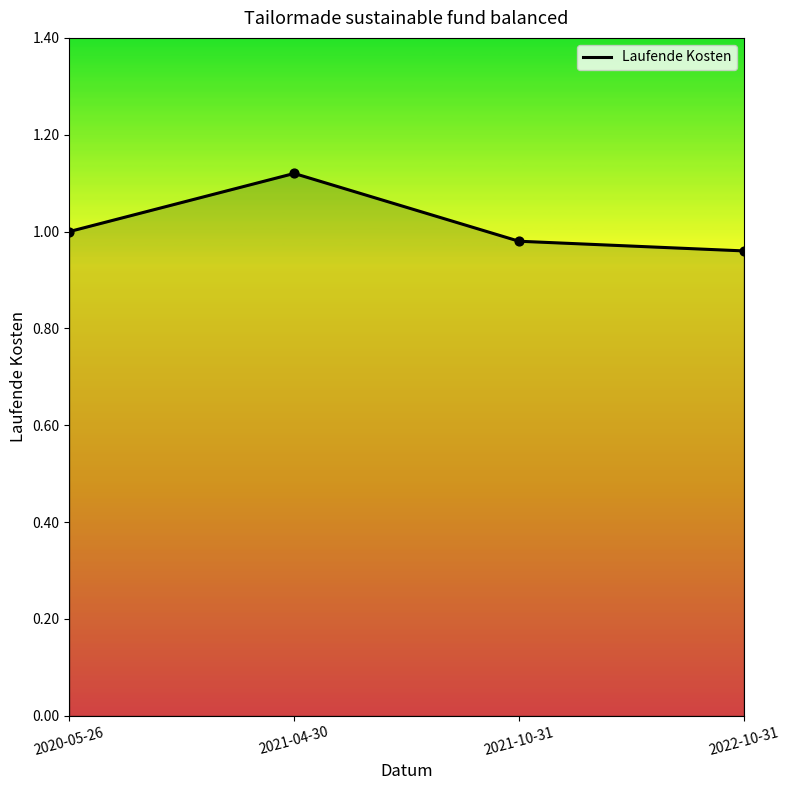

What is the change in value from 2021-04-30 to 2021-10-31?

-0.1